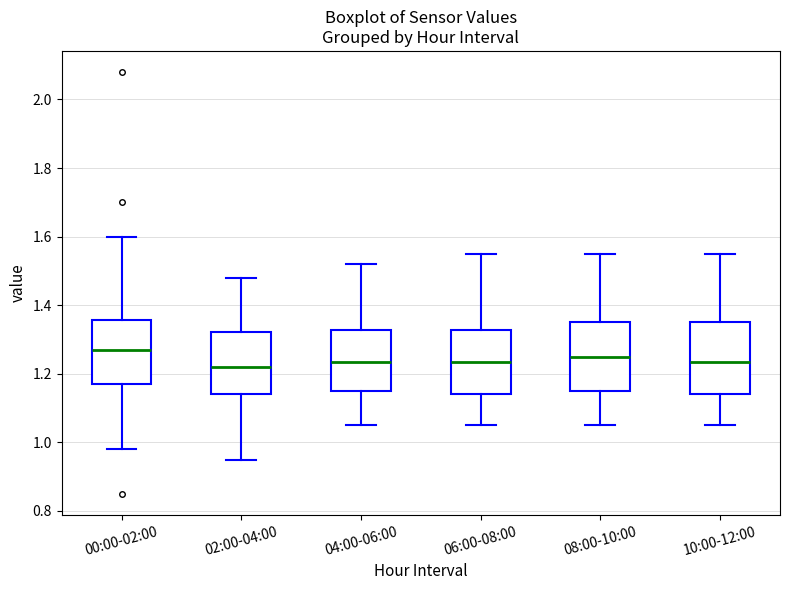

Reading left to right, read every box against the y-axis: the position of its median line, the range the box covers, and the ends of its whiskers. The values are not printed on the chart, so give them approximately, as read against the axis.

00:00-02:00: median 1.28, box 1.18 to 1.36, whiskers 0.98 to 1.60
02:00-04:00: median 1.22, box 1.14 to 1.32, whiskers 0.96 to 1.48
04:00-06:00: median 1.24, box 1.16 to 1.32, whiskers 1.06 to 1.52
06:00-08:00: median 1.24, box 1.14 to 1.32, whiskers 1.06 to 1.56
08:00-10:00: median 1.26, box 1.16 to 1.36, whiskers 1.06 to 1.56
10:00-12:00: median 1.24, box 1.14 to 1.36, whiskers 1.06 to 1.56